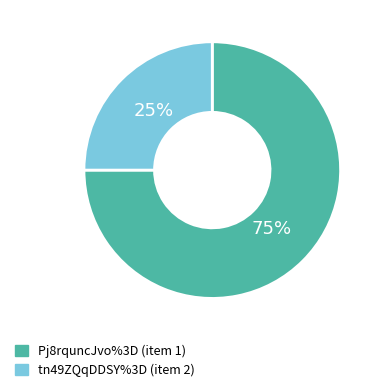

Which category accounts for the majority?

Pj8rquncJvo%3D